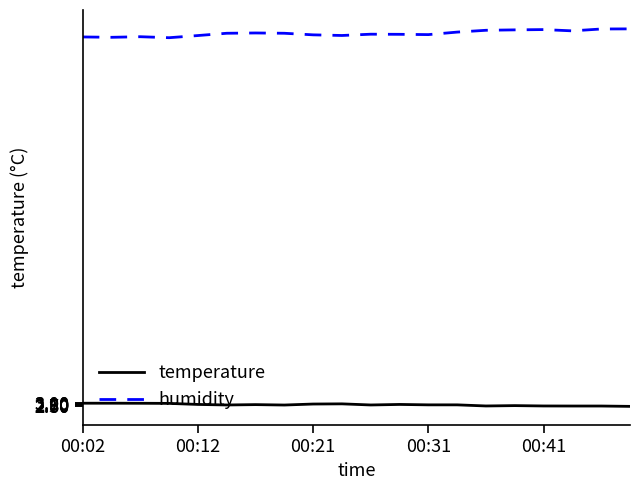

What is the lowest value of the humidity series?

65.5